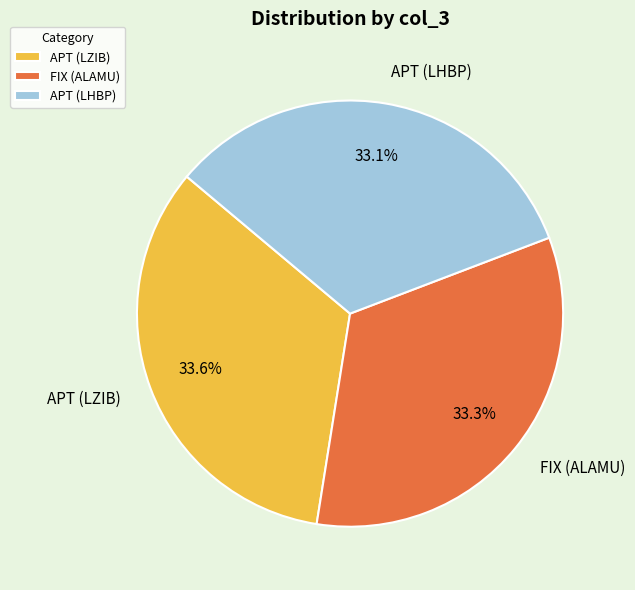

What percentage is the APT (LHBP) slice, to the nearest percent?

33%